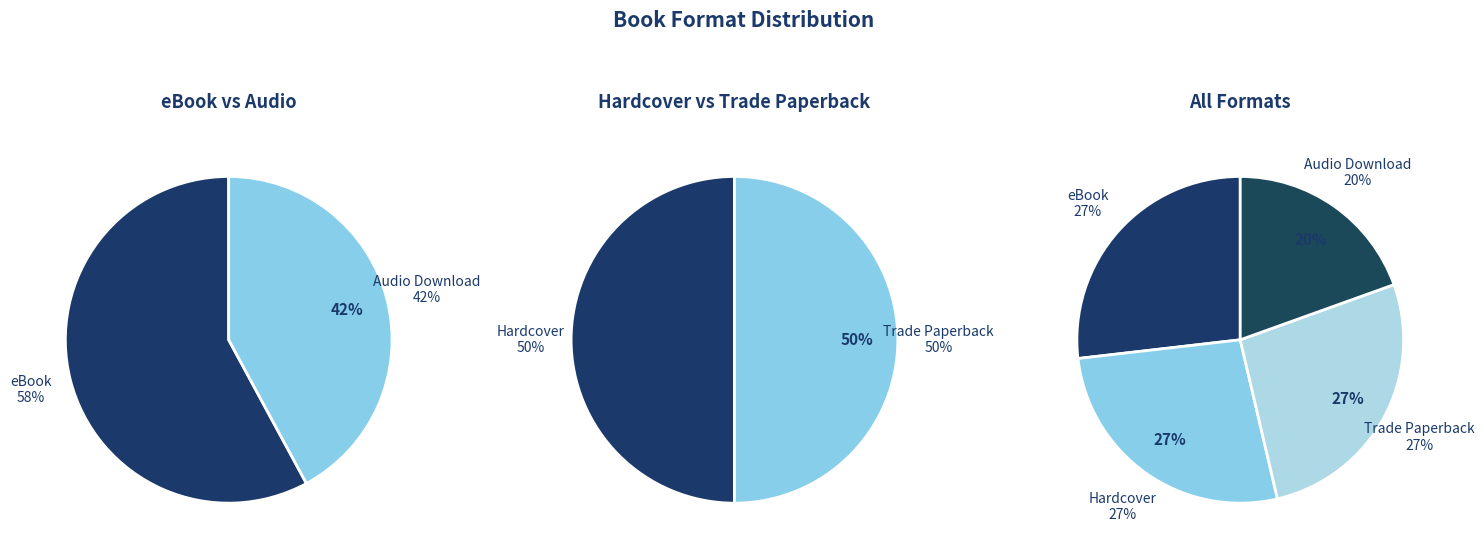

Which category has the smallest portion of the pie?

Audio Download